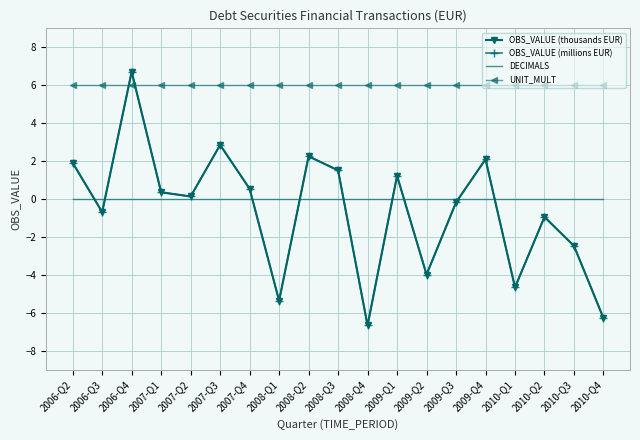

List the series in order of their peak value, lowest first.

DECIMALS, UNIT_MULT, OBS_VALUE (thousands EUR), OBS_VALUE (millions EUR)